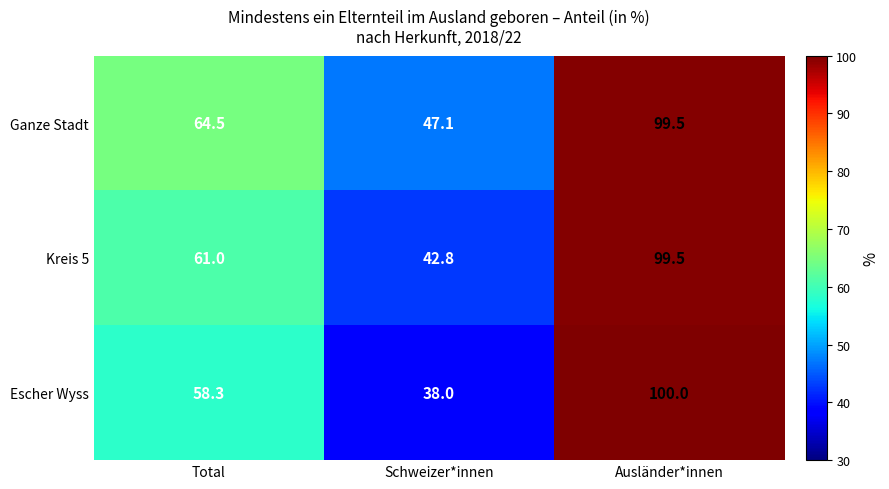

What is the total value across all series at Ausländer*innen?

299.0